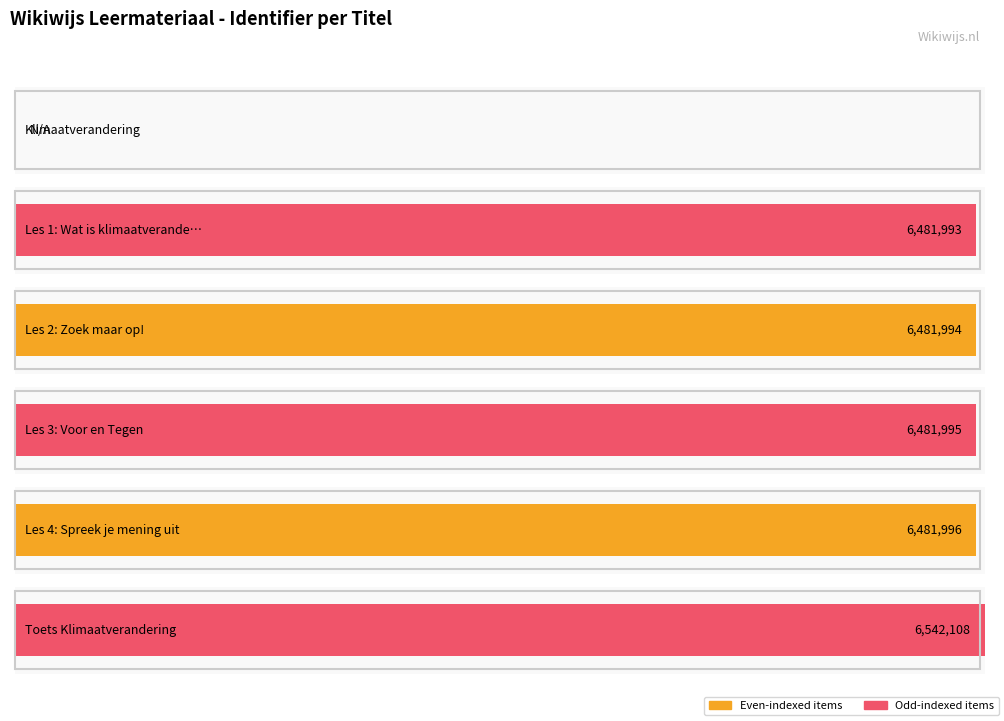

Approximately how many times larger is the value at Les 4: Spreek je mening uit compared to Les 3: Voor en Tegen?

1.0